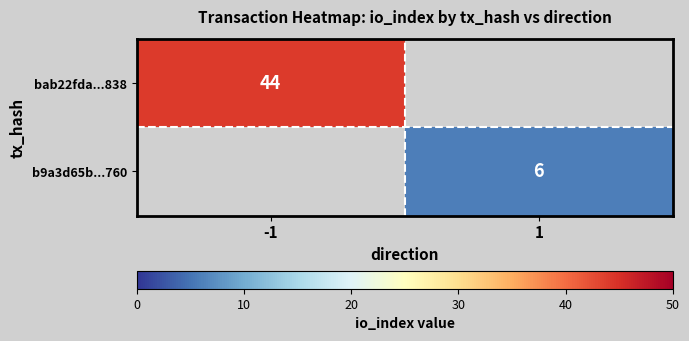

At which category does the chart reach its minimum across all series?

1